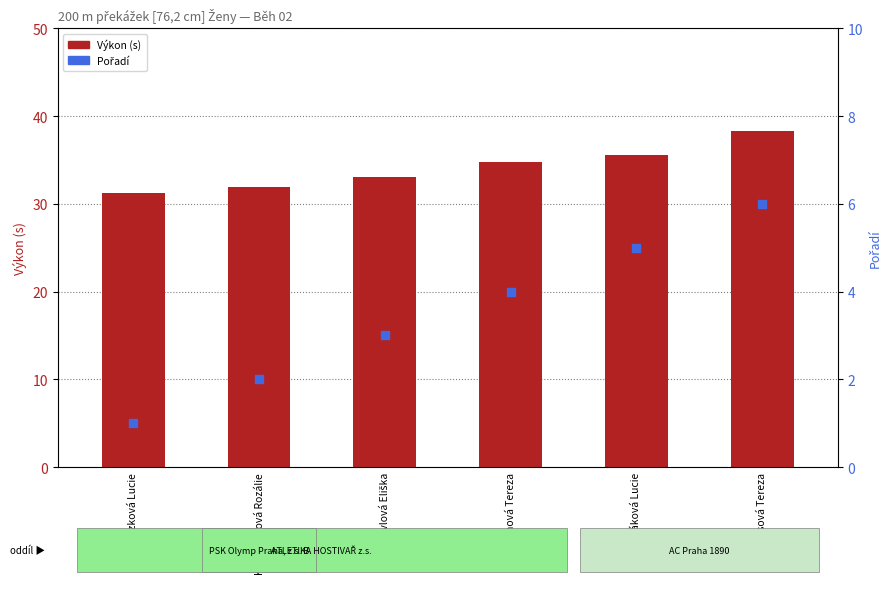

What are all the series names shown in the legend?

Výkon (s), Pořadí